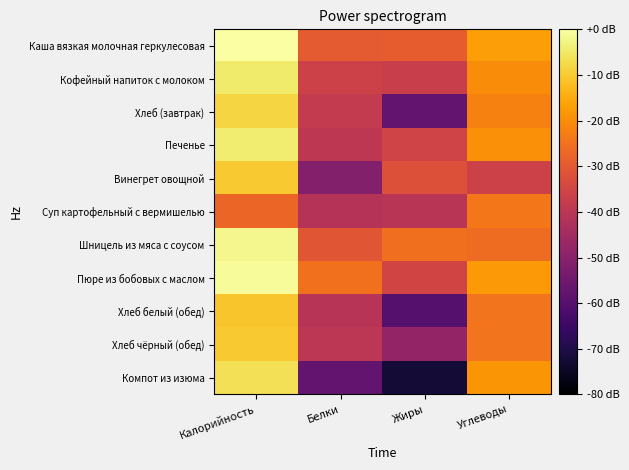

Reading left to right, list all the values displayed in this chart.

Каша вязкая молочная геркулесовая: Калорийность=0.0	Белки=-30.0	Жиры=-29.4	Углеводы=-17.0
Кофейный напиток с молоком: Калорийность=-4.6	Белки=-36.2	Жиры=-37.1	Углеводы=-20.0
Хлеб (завтрак): Калорийность=-8.4	Белки=-38.2	Жиры=-57.8	Углеводы=-22.0
Печенье: Калорийность=-4.2	Белки=-39.5	Жиры=-35.5	Углеводы=-19.6
Винегрет овощной: Калорийность=-10.3	Белки=-51.0	Жиры=-32.2	Углеводы=-36.0
Суп картофельный с вермишелью: Калорийность=-27.4	Белки=-41.0	Жиры=-40.4	Углеводы=-23.9
Шницель из мяса с соусом: Калорийность=-2.1	Белки=-30.9	Жиры=-25.3	Углеводы=-26.1
Пюре из бобовых с маслом: Калорийность=-1.1	Белки=-25.3	Жиры=-35.3	Углеводы=-17.9
Хлеб белый (обед): Калорийность=-10.9	Белки=-40.7	Жиры=-60.3	Углеводы=-24.5
Хлеб чёрный (обед): Калорийность=-10.1	Белки=-39.7	Жиры=-48.0	Углеводы=-24.6
Компот из изюма: Калорийность=-6.4	Белки=-57.5	Жиры=-72.3	Углеводы=-18.6